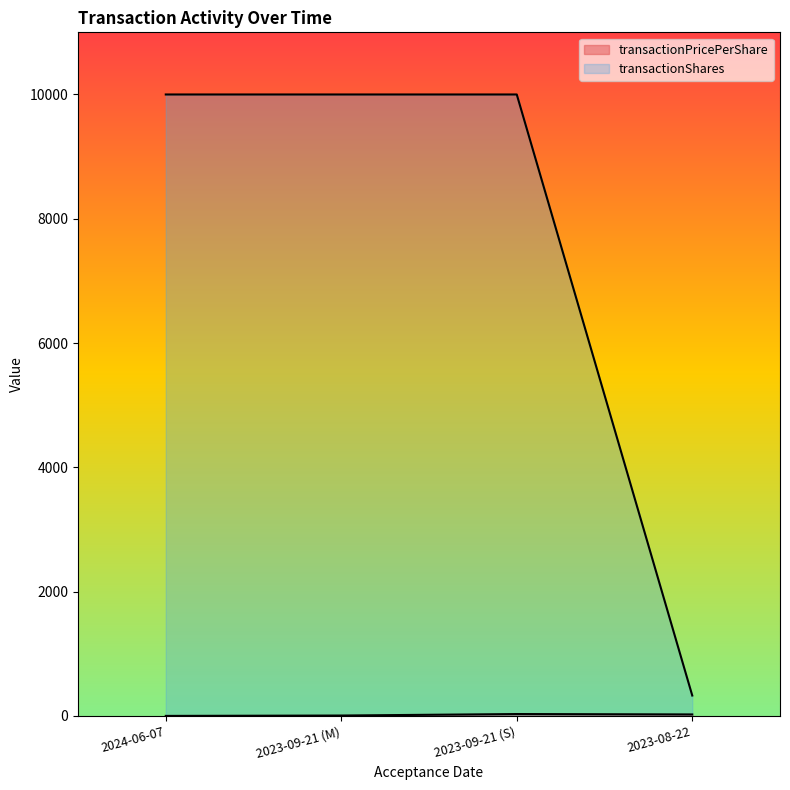

True or false: transactionPricePerShare has more than 1 points higher than both neighbors.

False